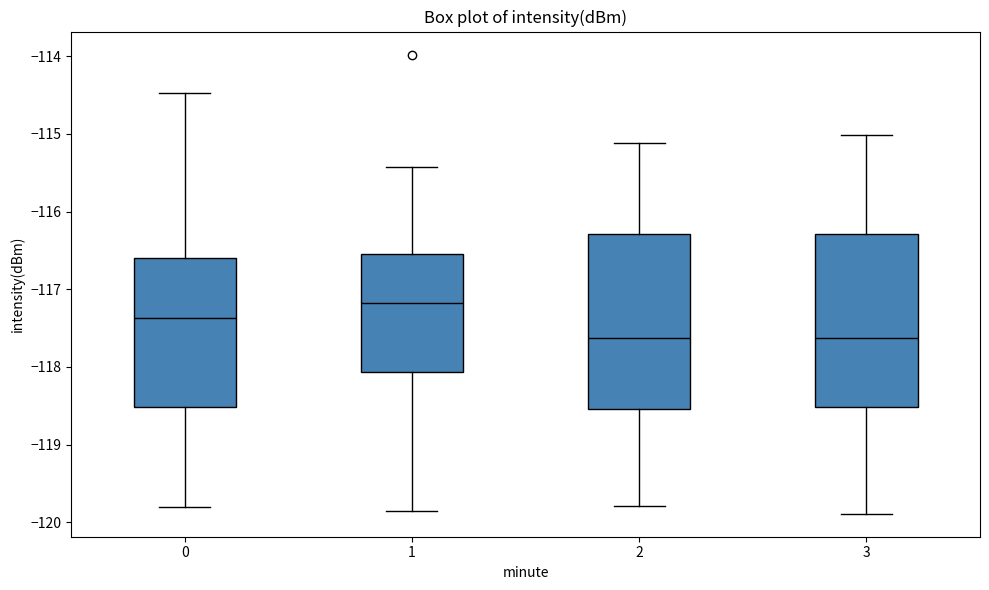

Reading left to right, read every box against the y-axis: the position of its median line, the range the box covers, and the ends of its whiskers. The values are not printed on the chart, so give them approximately, as read against the axis.

0: median -117.4, box -118.5 to -116.6, whiskers -119.8 to -114.5
1: median -117.2, box -118.1 to -116.6, whiskers -119.9 to -115.4
2: median -117.6, box -118.5 to -116.3, whiskers -119.8 to -115.1
3: median -117.6, box -118.5 to -116.3, whiskers -119.9 to -115.0